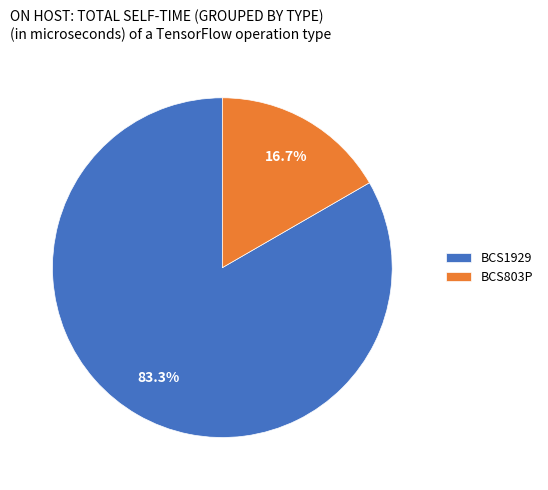

What is the ratio of the value at BCS1929 to the value at BCS803P?

5.0